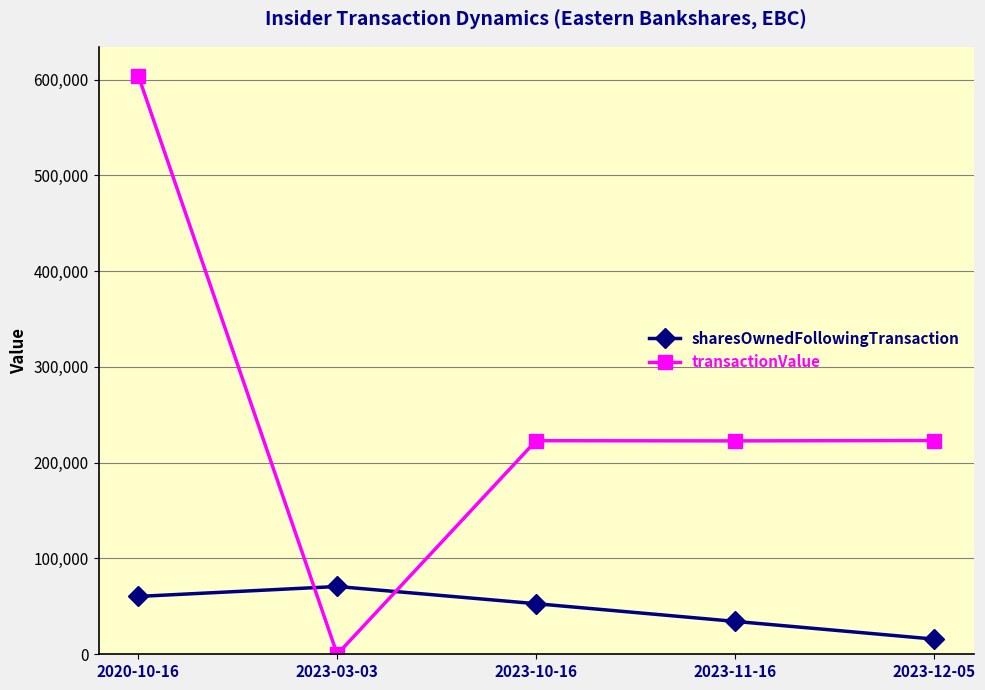

At how many categories does at least one series exceed 588148?

1